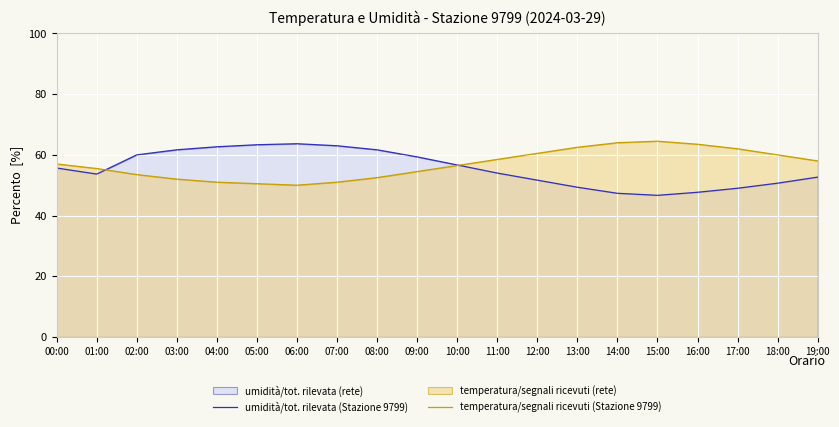

List the series in order of their overall mean, lowest first.

umidità/tot. rilevata (Stazione 9799), temperatura/segnali ricevuti (Stazione 9799)